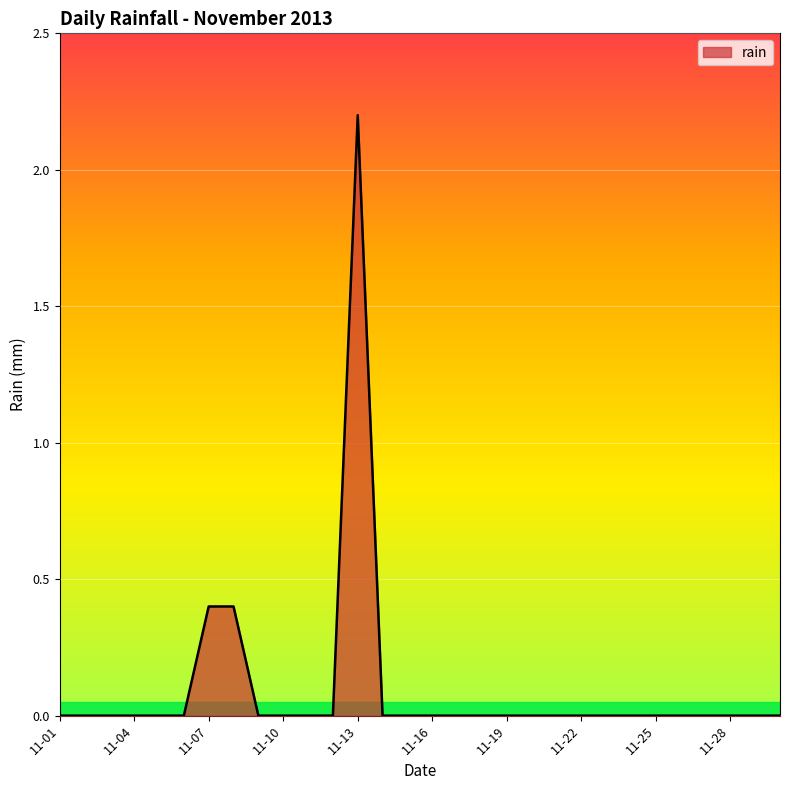

What is the difference between the maximum and second lowest values?

2.2